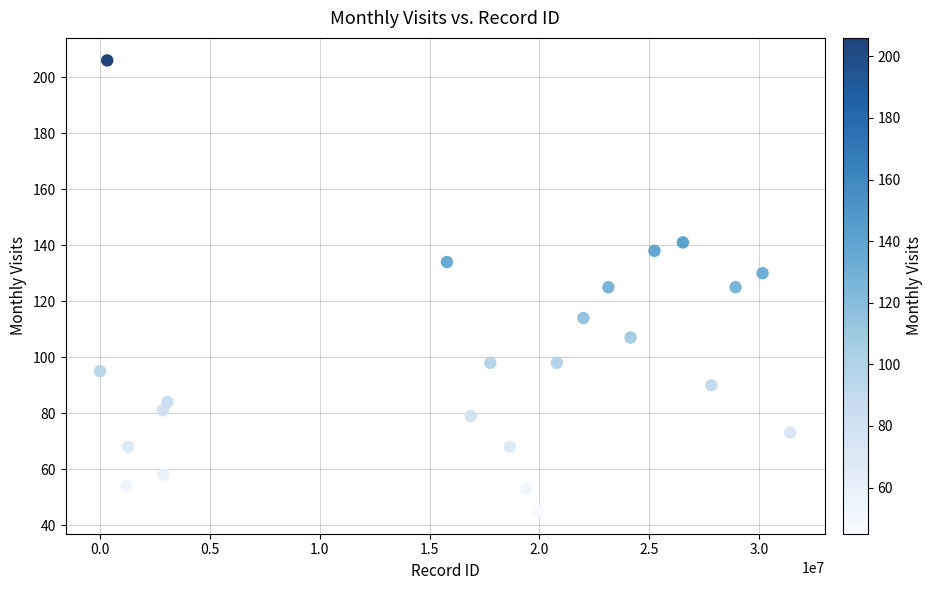

What is the range of Y values (max minus min)?

161